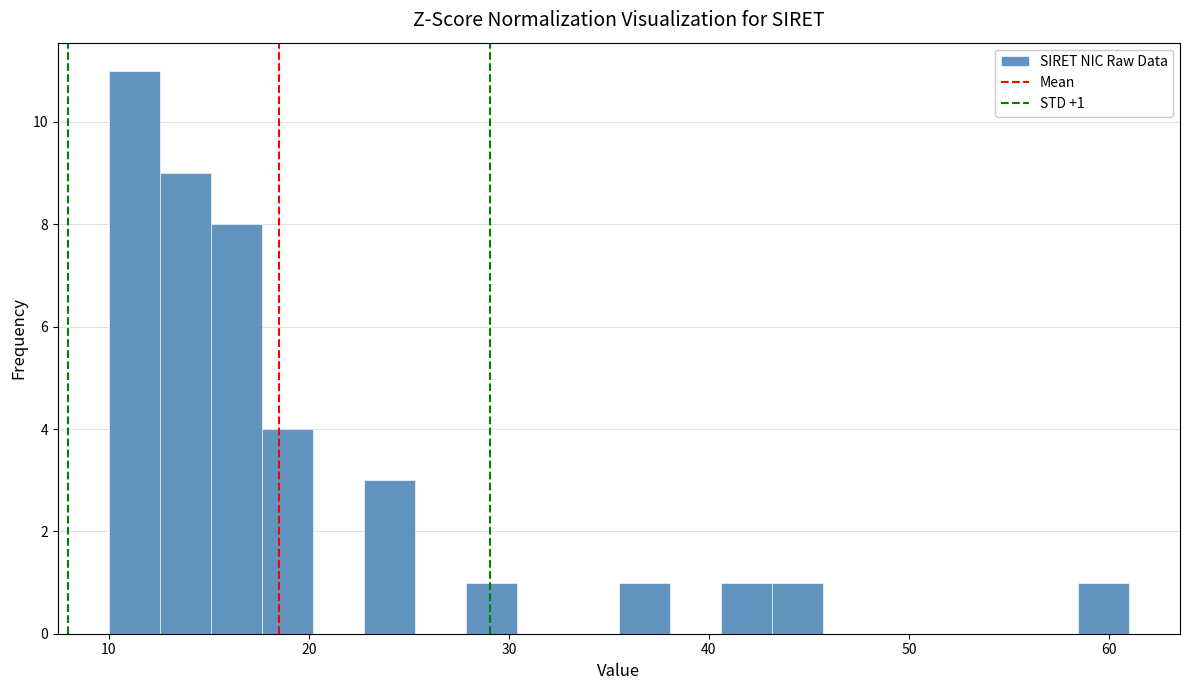

Around what value on the x-axis is the tallest bar? Give the approximate position of its centre, as read against the axis.

11